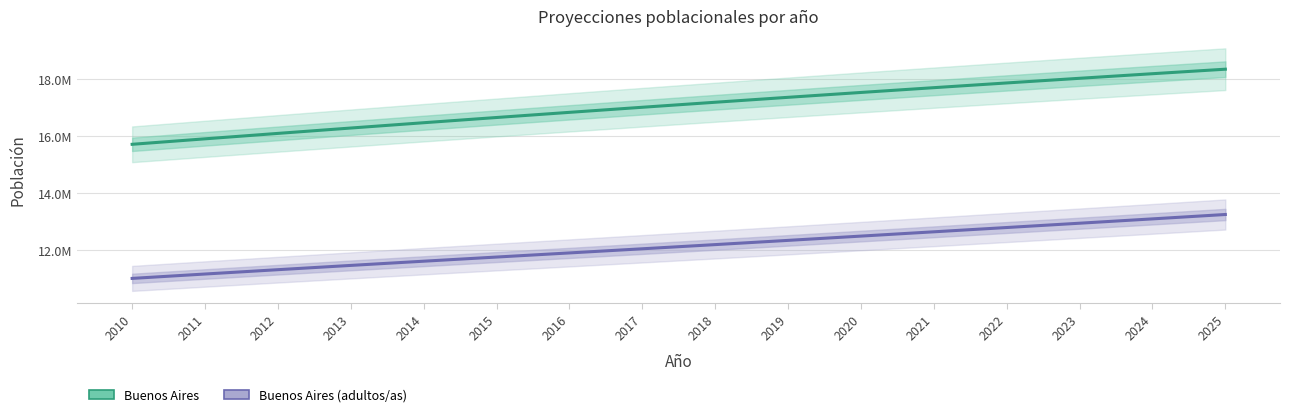

Which category has the highest value in the Buenos Aires series?

2025